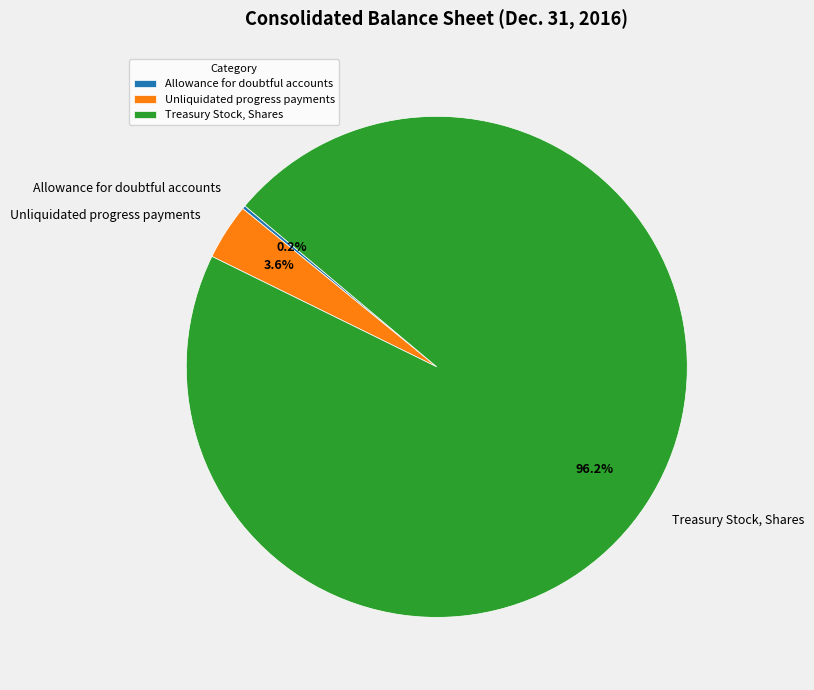

To the nearest percent, what is the average slice percentage?

33%